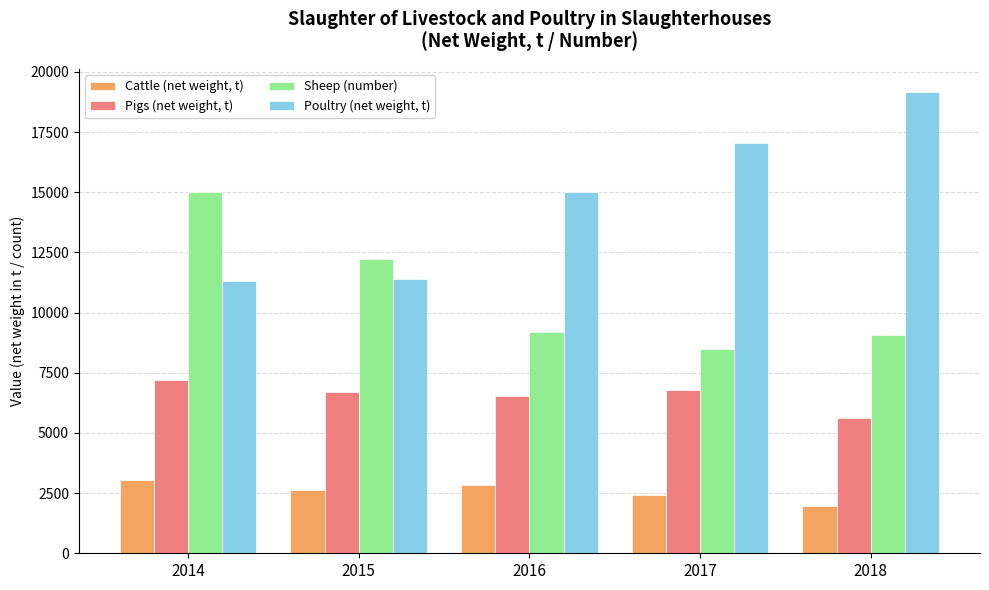

Rank the series by their average value, from highest to lowest.

Poultry (net weight, t), Sheep (number), Pigs (net weight, t), Cattle (net weight, t)